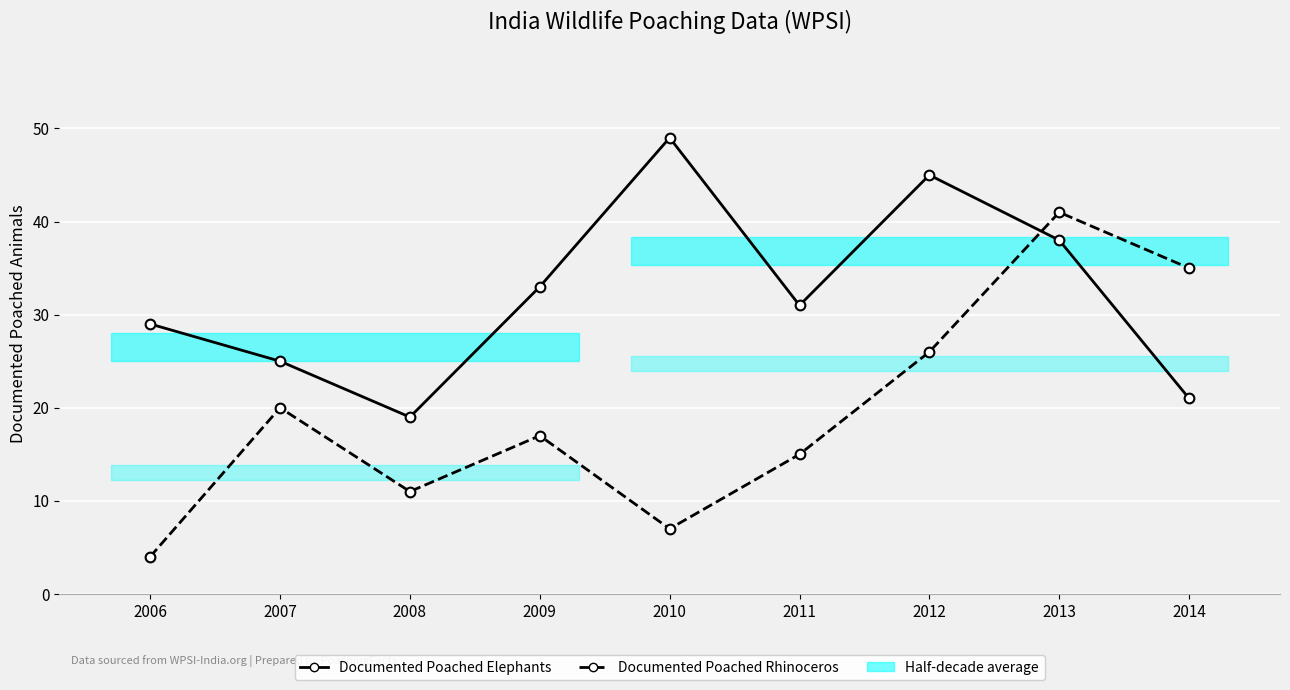

At which label does Documented Poached Rhinoceros first exceed 17?

2007